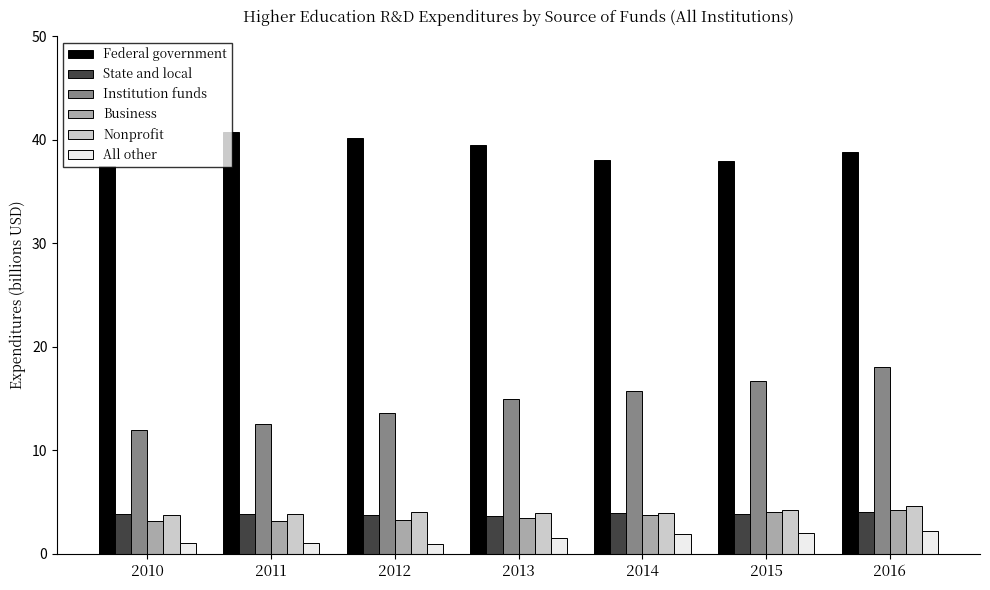

The value of State and local at 2011 is 1.5. True or false?

False